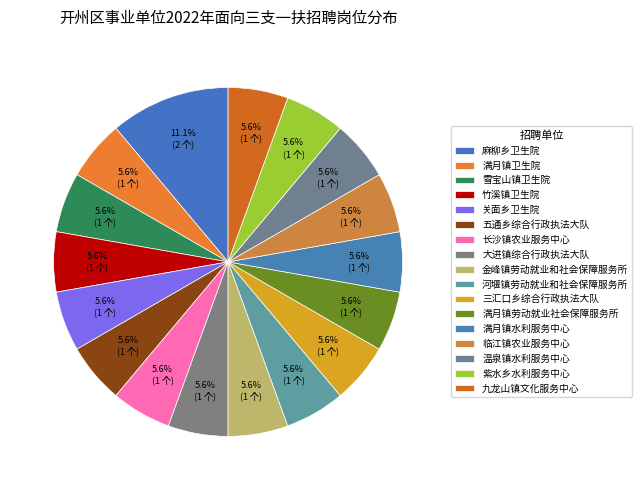

How many segments does this pie chart have?

17